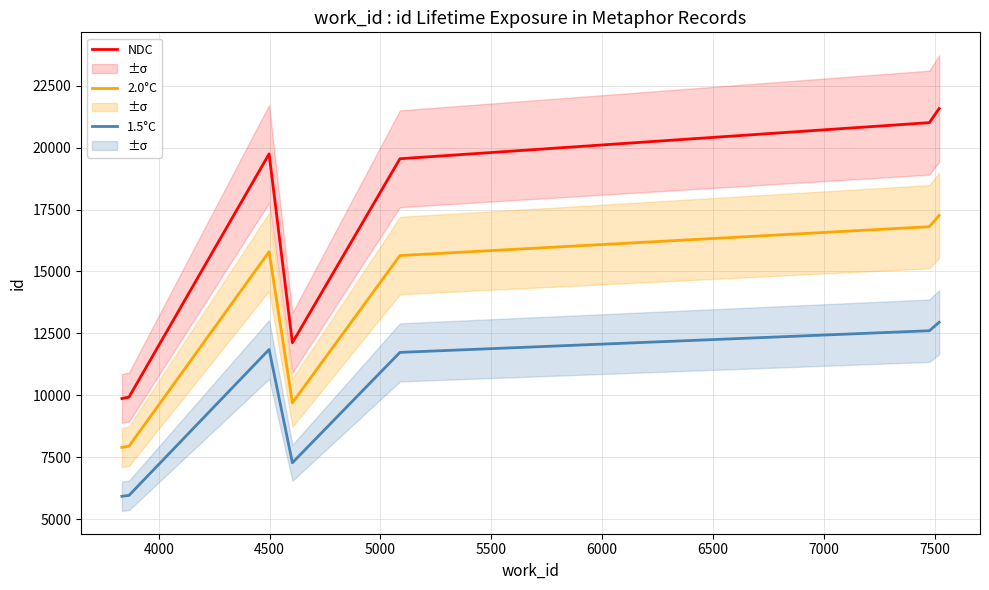

Rank the series by their average value, from highest to lowest.

NDC, 2.0°C, 1.5°C